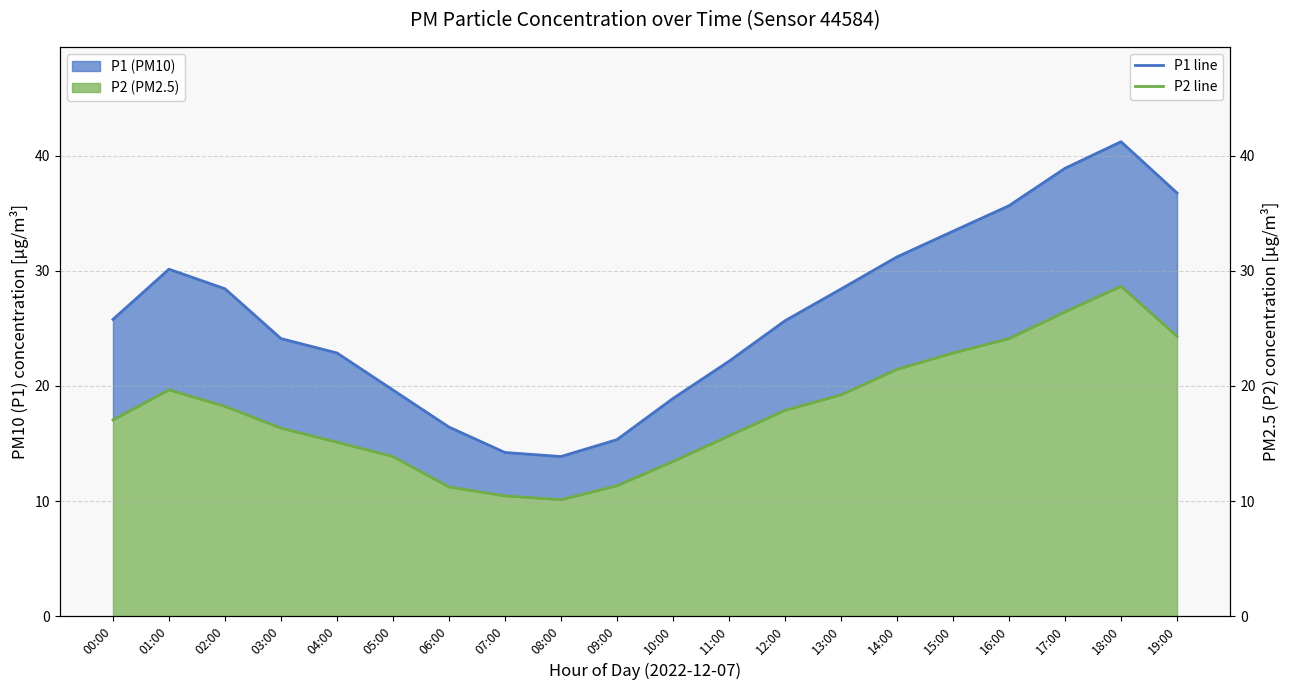

Which series has the widest spread of values?

P1 line